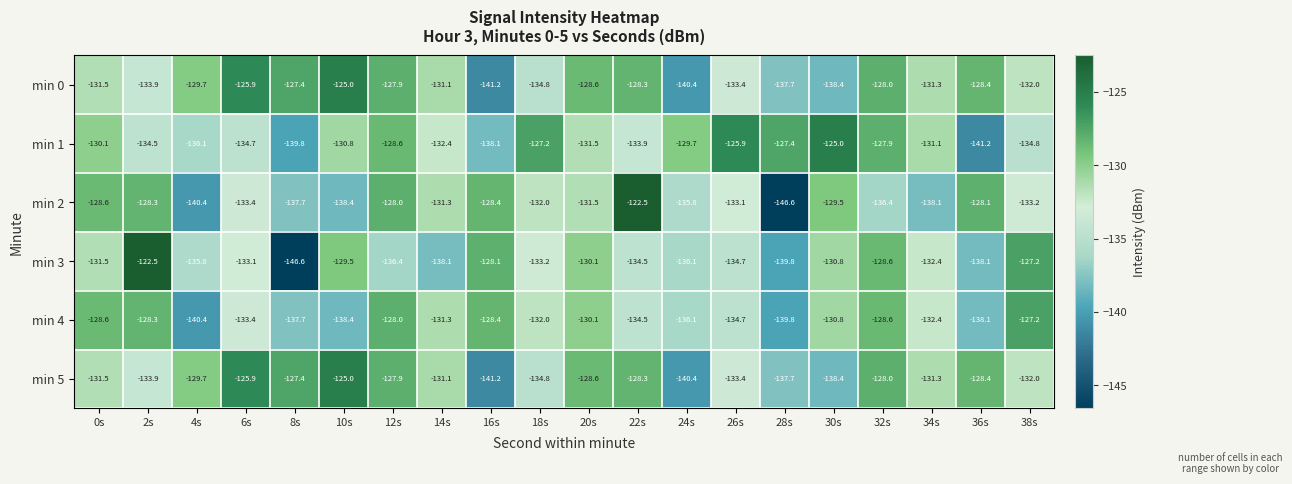

What is the average value of the min 0 series?

-131.7